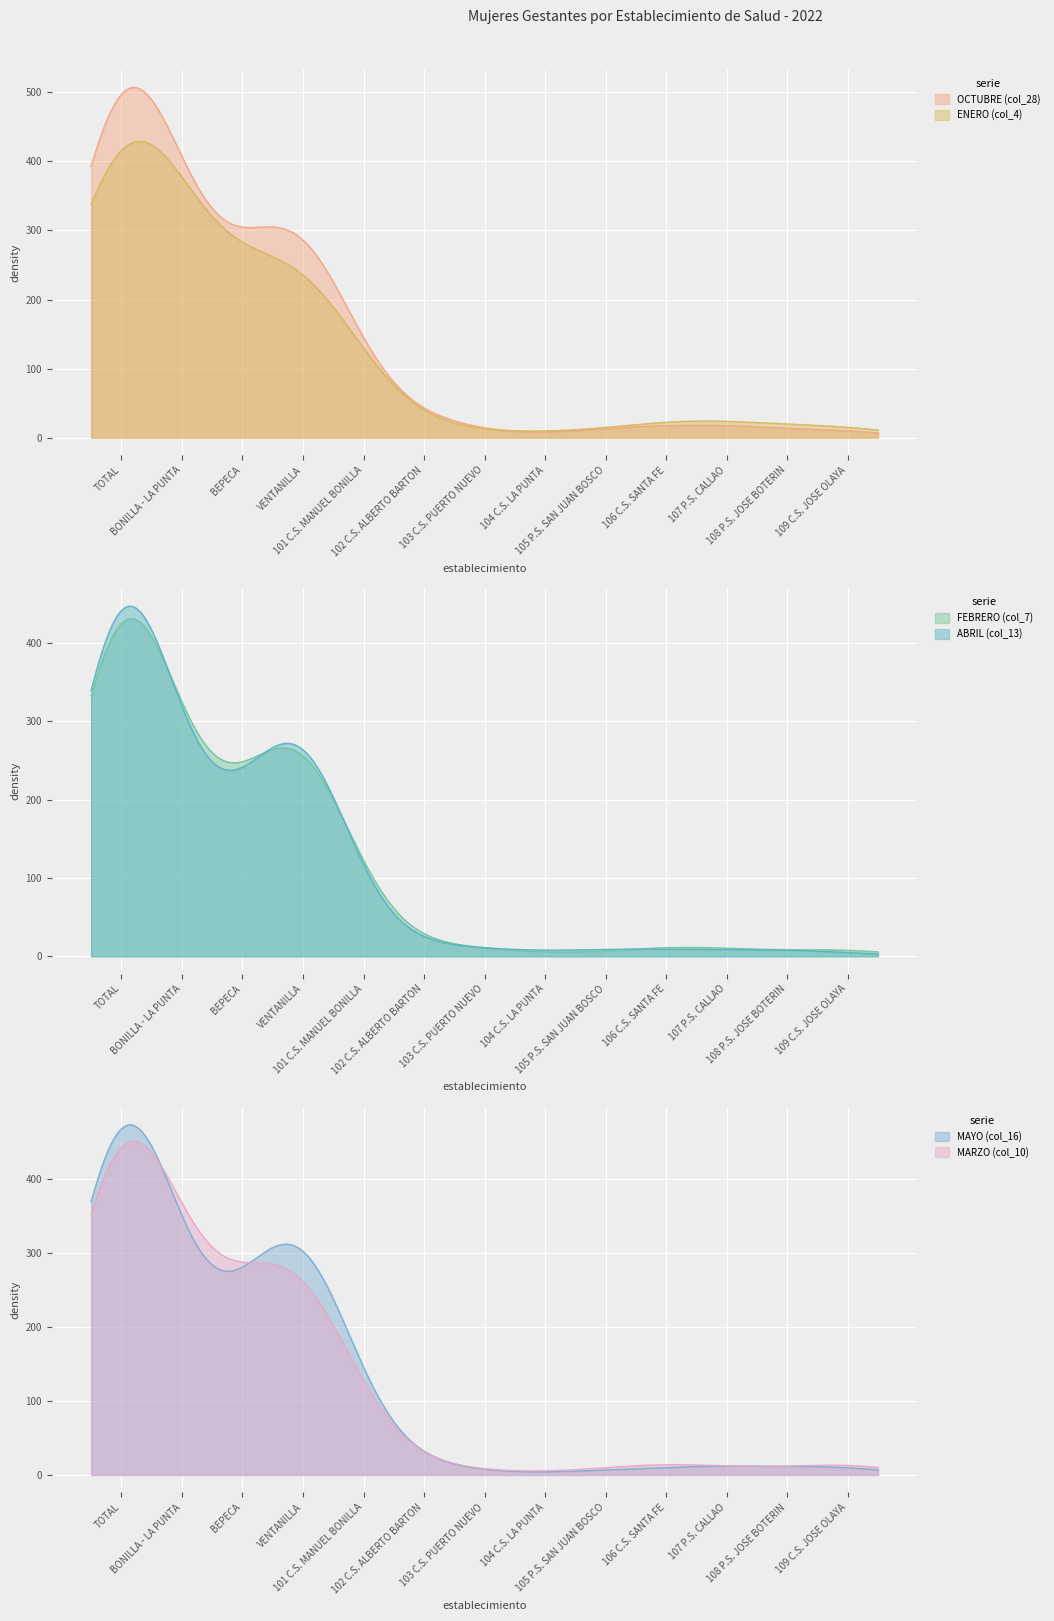

Reading left to right, extract all data points from this chart.

OCTUBRE (col_28): TOTAL=507	BONILLA - LA PUNTA=136	BEPECA=117	VENTANILLA=254	101 C.S. MANUEL BONILLA=19	102 C.S. ALBERTO BARTON=20	103 C.S. PUERTO NUEVO=3	104 C.S. LA PUNTA=1	105 P.S. SAN JUAN BOSCO=9	106 C.S. SANTA FE=9	107 P.S. CALLAO=12	108 P.S. JOSE BOTERIN=5	109 C.S. JOSE OLAYA=8
ENERO (col_4): TOTAL=429	BONILLA - LA PUNTA=133	BEPECA=90	VENTANILLA=206	101 C.S. MANUEL BONILLA=21	102 C.S. ALBERTO BARTON=5	103 C.S. PUERTO NUEVO=6	104 C.S. LA PUNTA=2	105 P.S. SAN JUAN BOSCO=6	106 C.S. SANTA FE=14	107 P.S. CALLAO=15	108 P.S. JOSE BOTERIN=6	109 C.S. JOSE OLAYA=13
FEBRERO (col_7): TOTAL=431	BONILLA - LA PUNTA=103	BEPECA=100	VENTANILLA=228	101 C.S. MANUEL BONILLA=21	102 C.S. ALBERTO BARTON=7	103 C.S. PUERTO NUEVO=7	104 C.S. LA PUNTA=1	105 P.S. SAN JUAN BOSCO=3	106 C.S. SANTA FE=8	107 P.S. CALLAO=6	108 P.S. JOSE BOTERIN=3	109 C.S. JOSE OLAYA=7
ABRIL (col_13): TOTAL=447	BONILLA - LA PUNTA=107	BEPECA=98	VENTANILLA=242	101 C.S. MANUEL BONILLA=16	102 C.S. ALBERTO BARTON=9	103 C.S. PUERTO NUEVO=6	104 C.S. LA PUNTA=3	105 P.S. SAN JUAN BOSCO=6	106 C.S. SANTA FE=5	107 P.S. CALLAO=5	108 P.S. JOSE BOTERIN=5	109 C.S. JOSE OLAYA=3
MAYO (col_16): TOTAL=473	BONILLA - LA PUNTA=94	BEPECA=111	VENTANILLA=268	101 C.S. MANUEL BONILLA=22	102 C.S. ALBERTO BARTON=9	103 C.S. PUERTO NUEVO=2	104 C.S. LA PUNTA=0	105 P.S. SAN JUAN BOSCO=4	106 C.S. SANTA FE=5	107 P.S. CALLAO=8	108 P.S. JOSE BOTERIN=5	109 C.S. JOSE OLAYA=8
MARZO (col_10): TOTAL=451	BONILLA - LA PUNTA=106	BEPECA=129	VENTANILLA=216	101 C.S. MANUEL BONILLA=21	102 C.S. ALBERTO BARTON=7	103 C.S. PUERTO NUEVO=3	104 C.S. LA PUNTA=1	105 P.S. SAN JUAN BOSCO=5	106 C.S. SANTA FE=10	107 P.S. CALLAO=6	108 P.S. JOSE BOTERIN=3	109 C.S. JOSE OLAYA=13